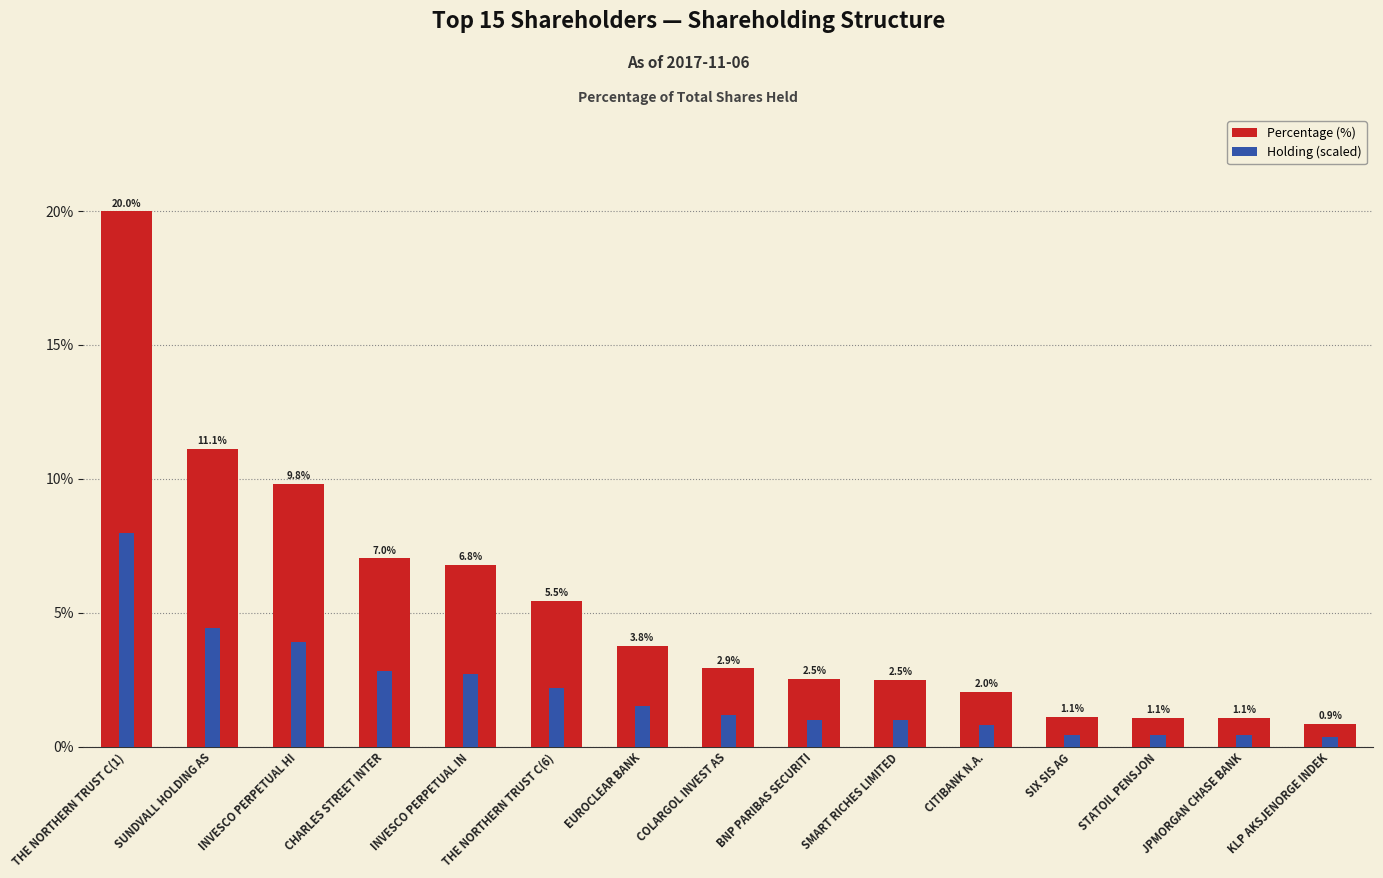

Between INVESCO PERPETUAL IN and KLP AKSJENORGE INDEK, which series saw the biggest shift?

Percentage (%)